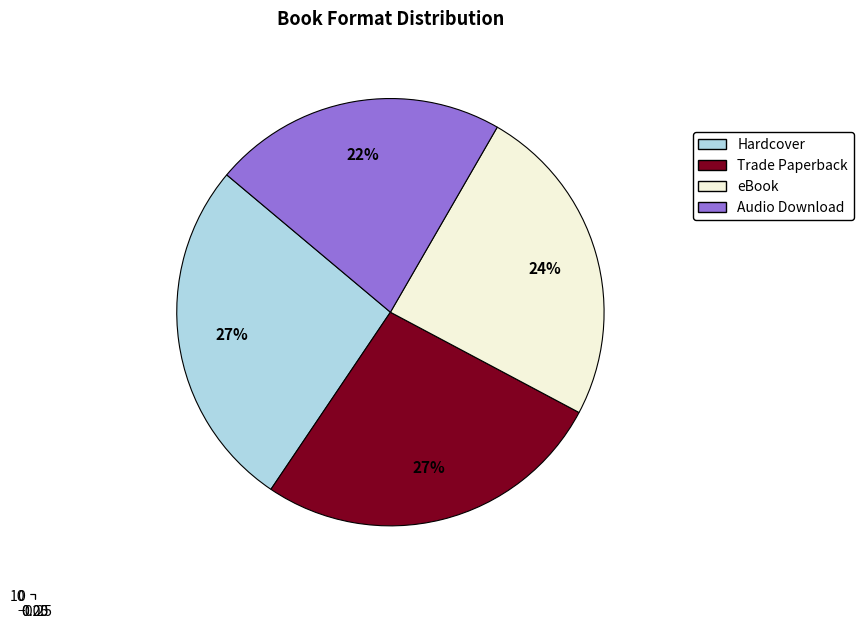

Is it true that Audio Download is 37% of the pie?

False